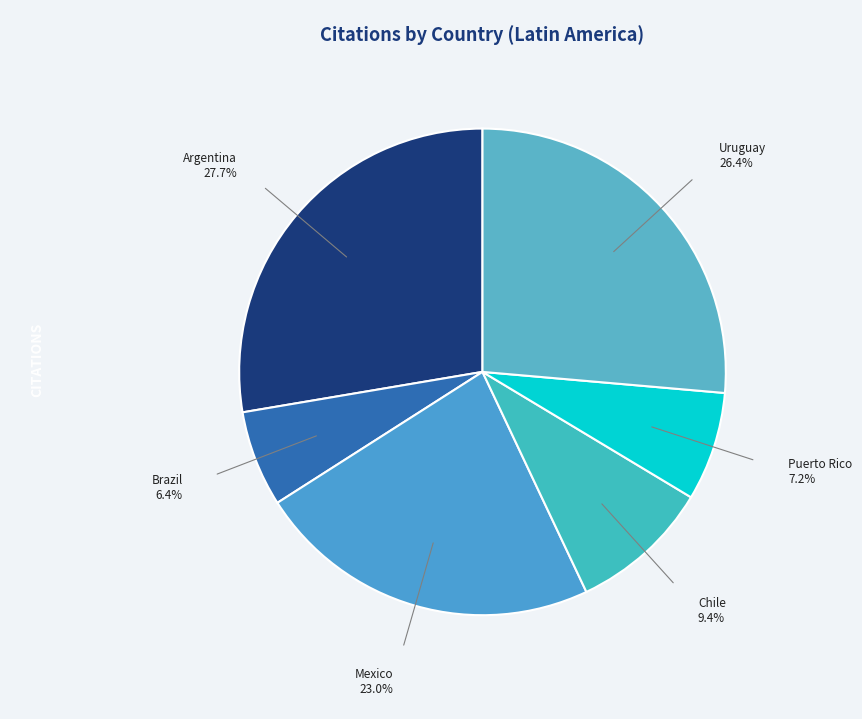

The Mexico slice represents 23% of the pie. True or false?

True